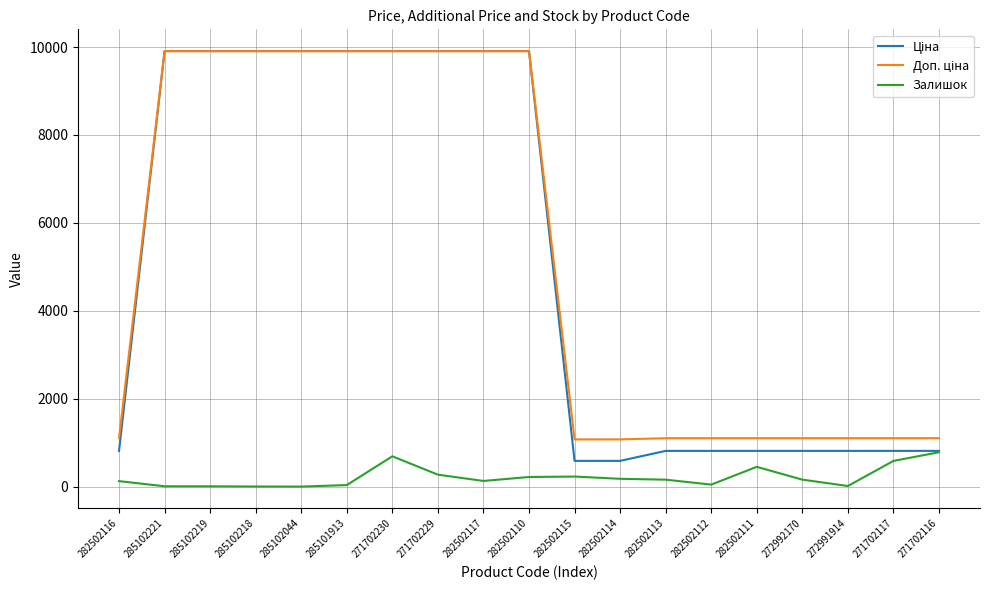

True or false: Залишок has a value of 120.2 at 271702117.

False